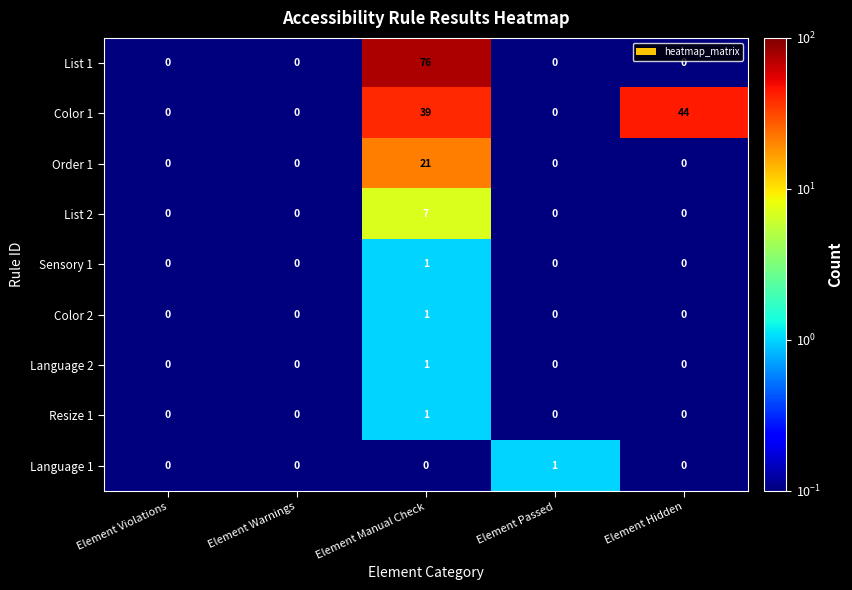

Which category has the highest value in the Color 2 series?

Element Manual Check